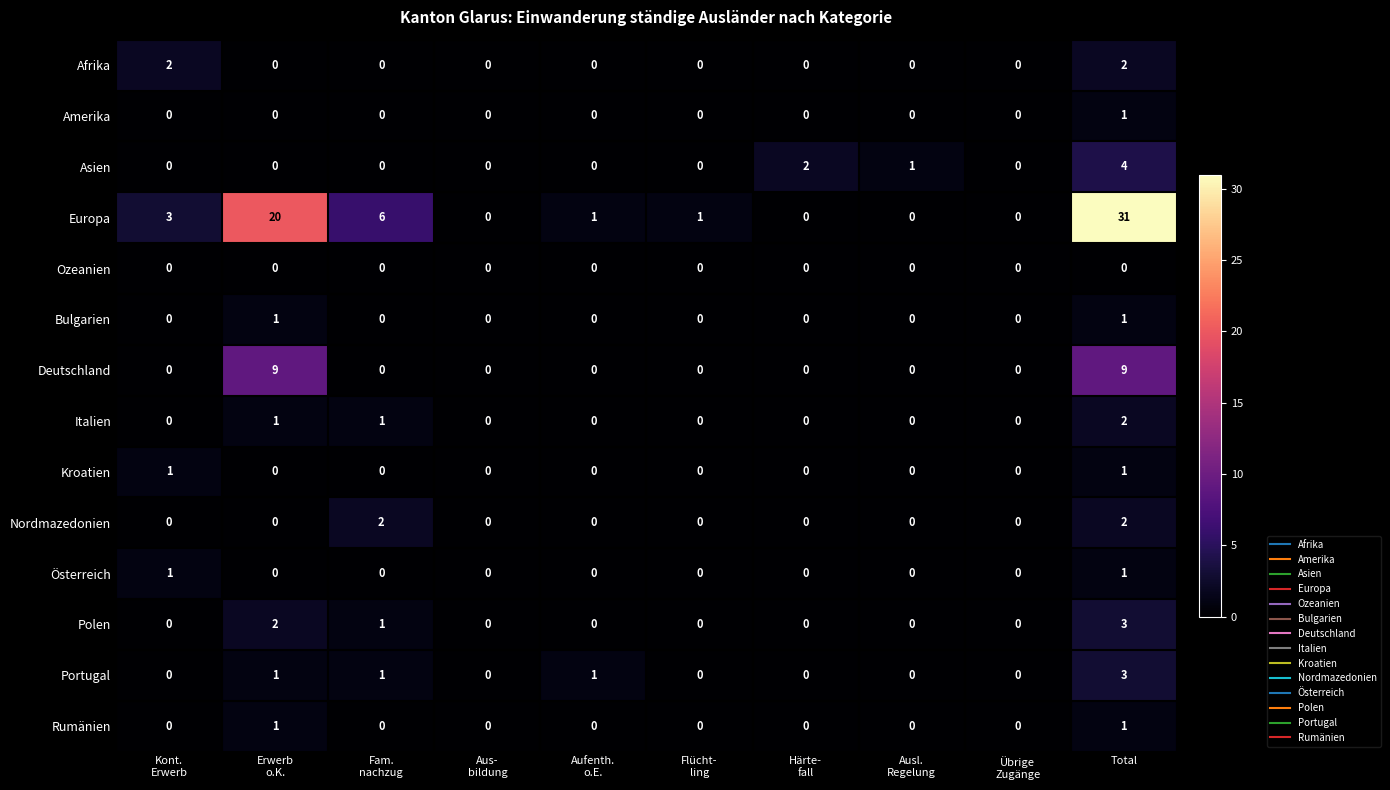

Which series has the largest range (max minus min)?

Europa